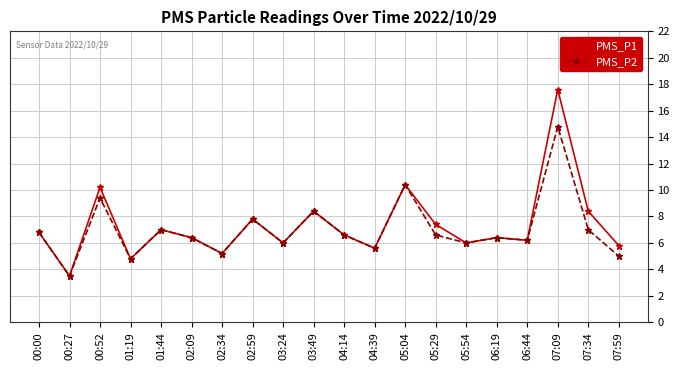

True or false: PMS_P1 has more than 2 interior local peaks.

True